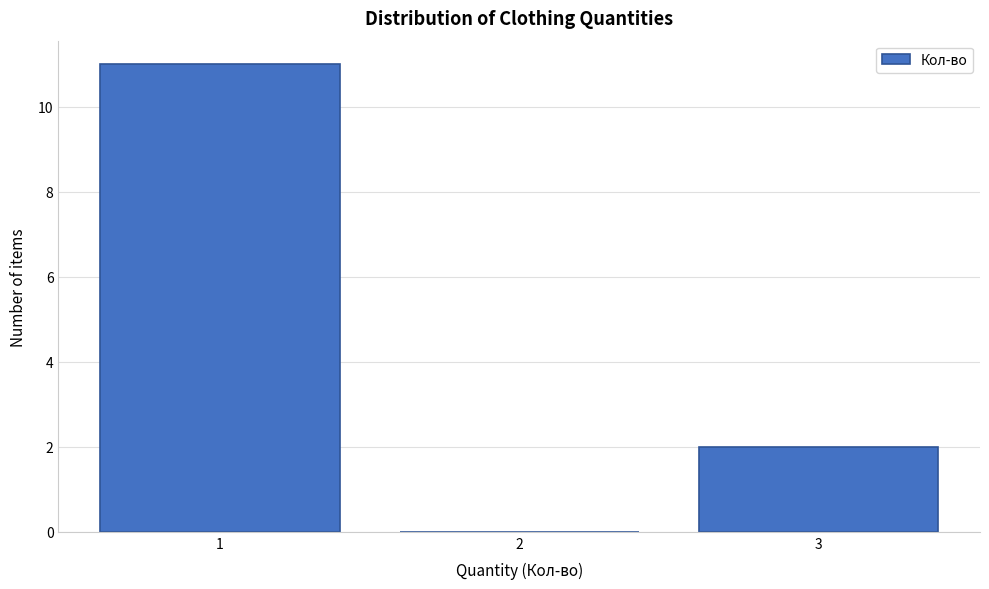

What is the height of the bar covering 0.5 to 1.5 on the x-axis? The values are not printed on the chart, so give them approximately, as read against the axis.

11